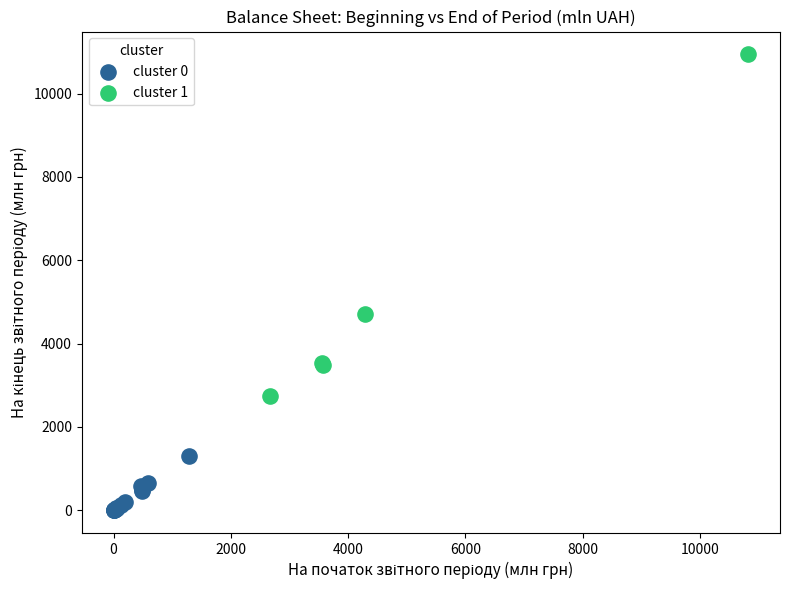

Which series reaches the maximum Y coordinate?

cluster 1